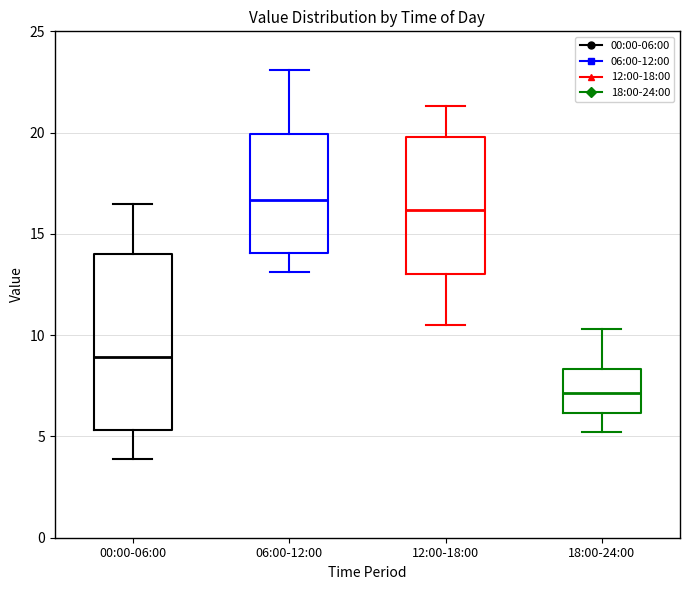

Reading left to right, transcribe this box plot: for each box, give where its median line is, the range the box spans, and where its two whiskers end, as read against the y-axis. The values are not printed on the chart, so give them approximately, as read against the axis.

00:00-06:00: median 9.0, box 5.5 to 14.0, whiskers 4.0 to 16.5
06:00-12:00: median 16.5, box 14.0 to 20.0, whiskers 13.0 to 23.0
12:00-18:00: median 16.0, box 13.0 to 20.0, whiskers 10.5 to 21.5
18:00-24:00: median 7.0, box 6.0 to 8.5, whiskers 5.0 to 10.5